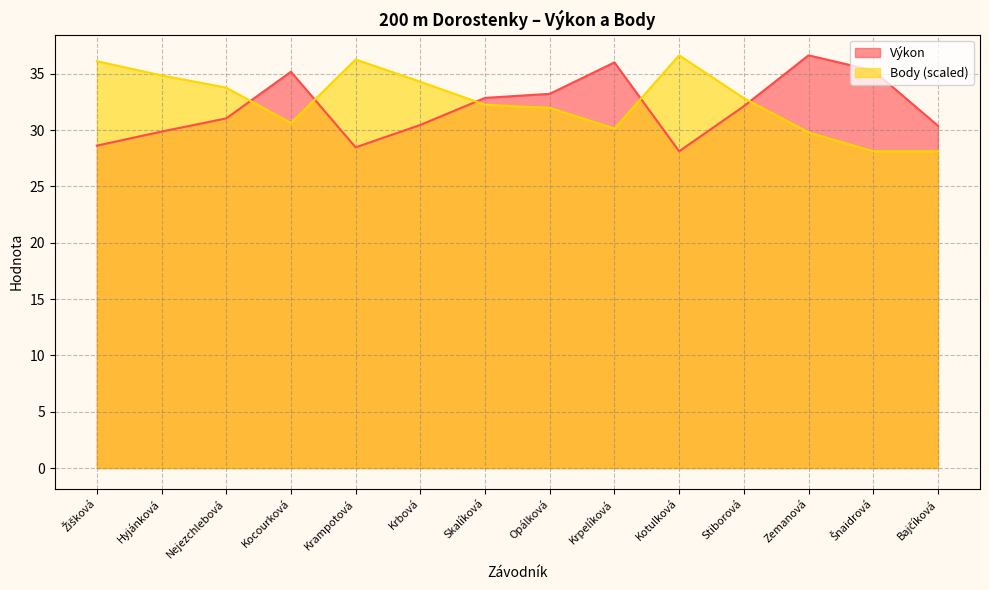

True or false: Body has more than 2 points higher than both neighbors.

False